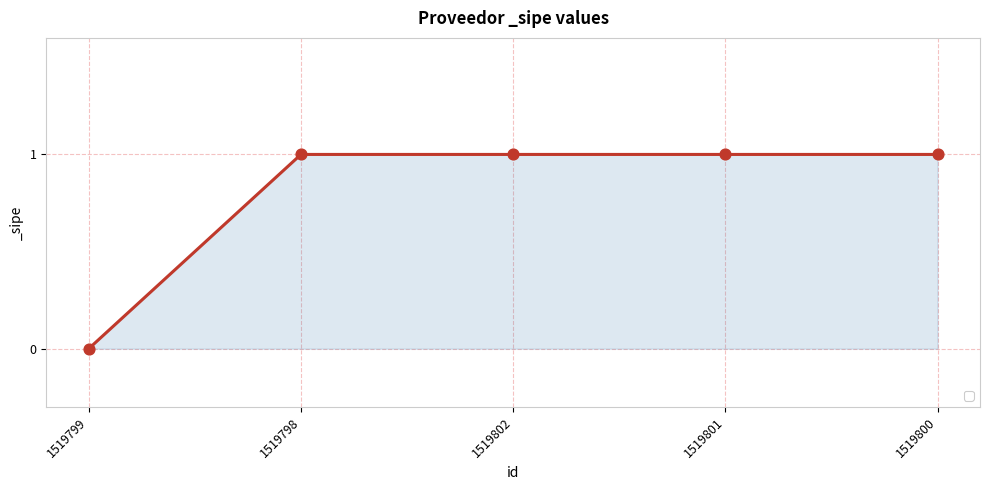

What is the change in value from 1519799 to 1519802?

+1